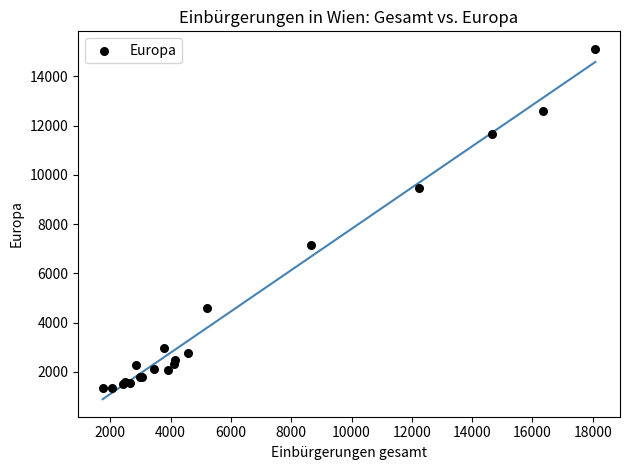

What Y value in the scatter plot is closest to 8224?

7167